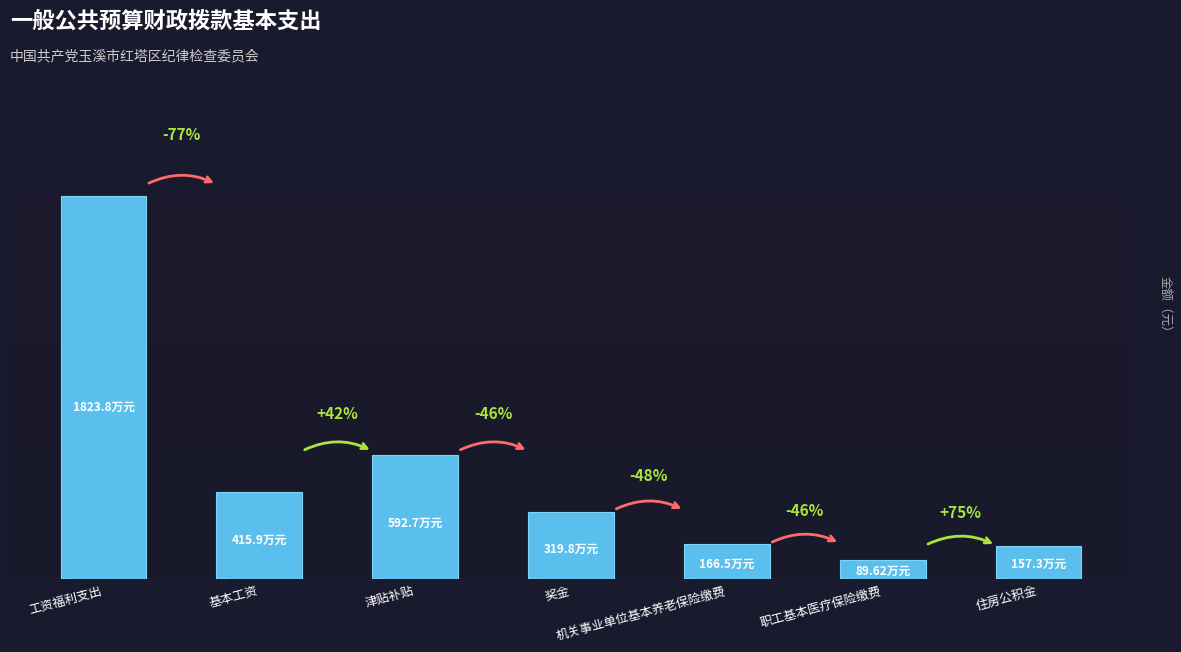

What is the minimum value shown in the chart?

896234.1